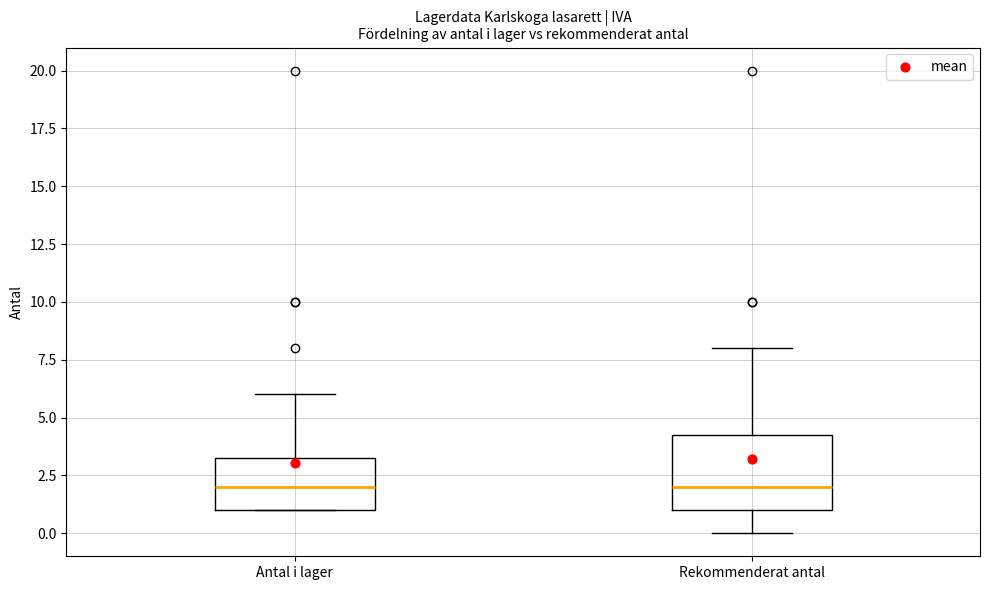

Where does the upper whisker of the box for Antal i lager end on the y-axis? The values are not printed on the chart, so give them approximately, as read against the axis.

6.0